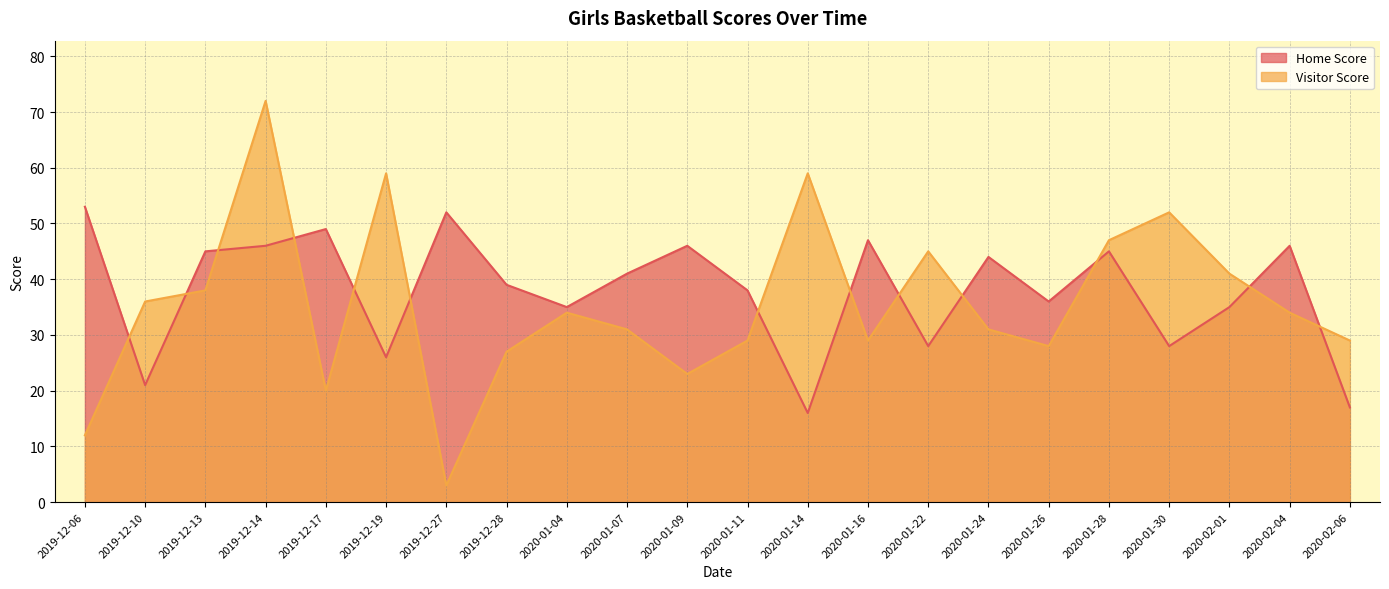

True or false: Home Score has a value of 17 at 2020-01-28.

False